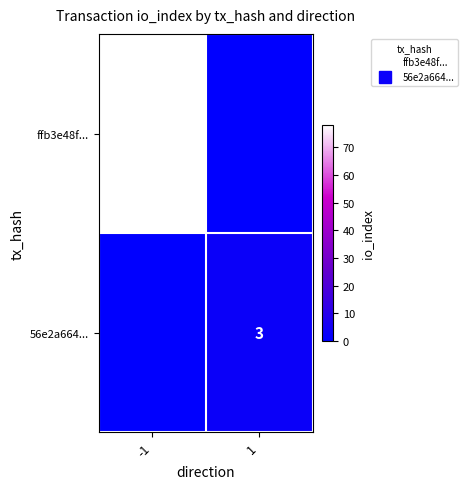

Is the value of ffb3e48f... at -1 greater than the value of 56e2a664... at 1?

Yes